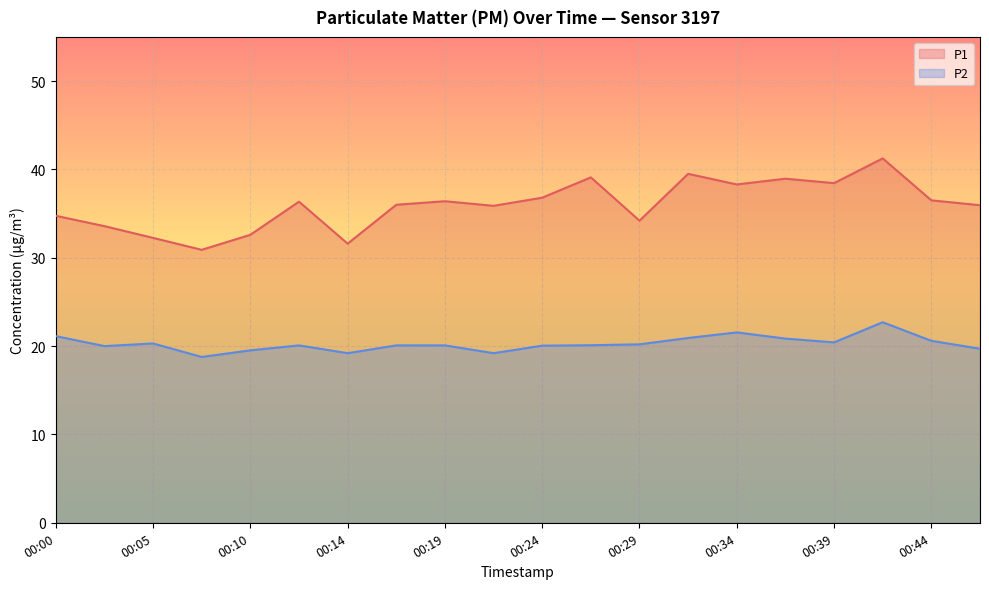

True or false: P2 and P1 cross at least once.

False